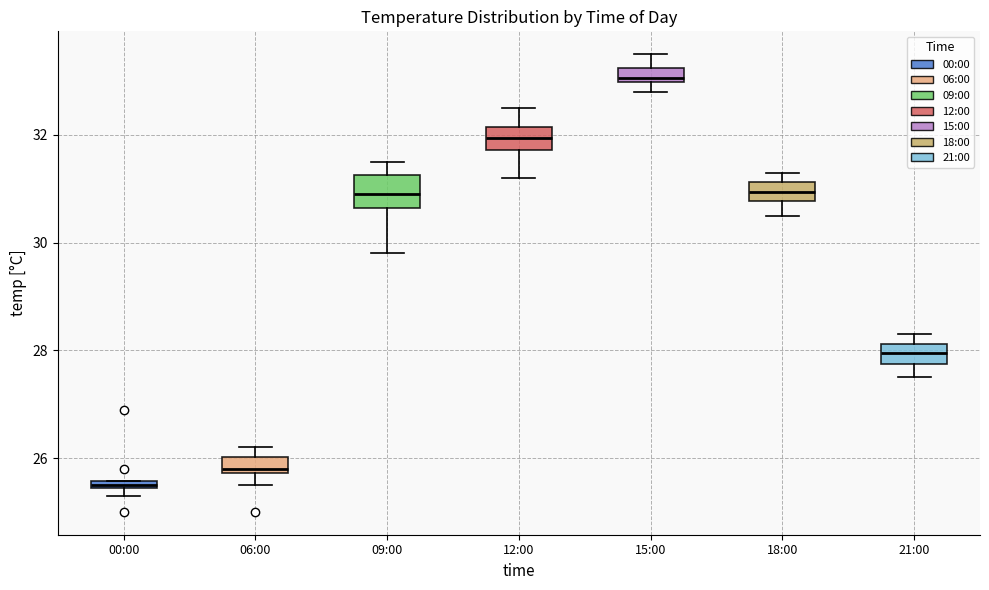

Which box's median line is the highest?

15:00